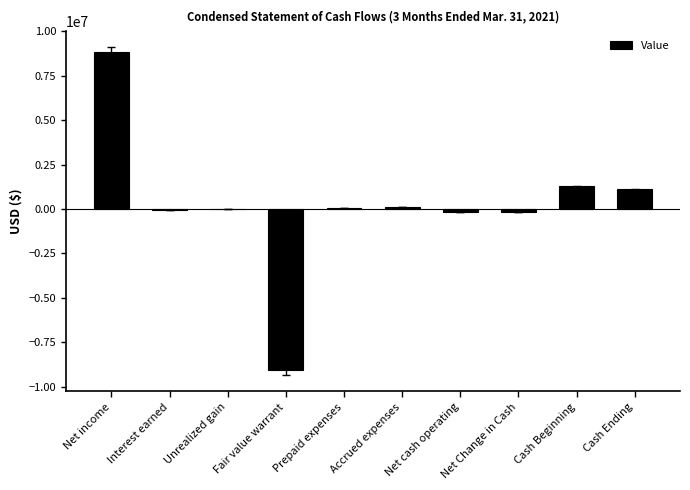

What is the sum of the values at Unrealized gain and Cash Ending?

1088486